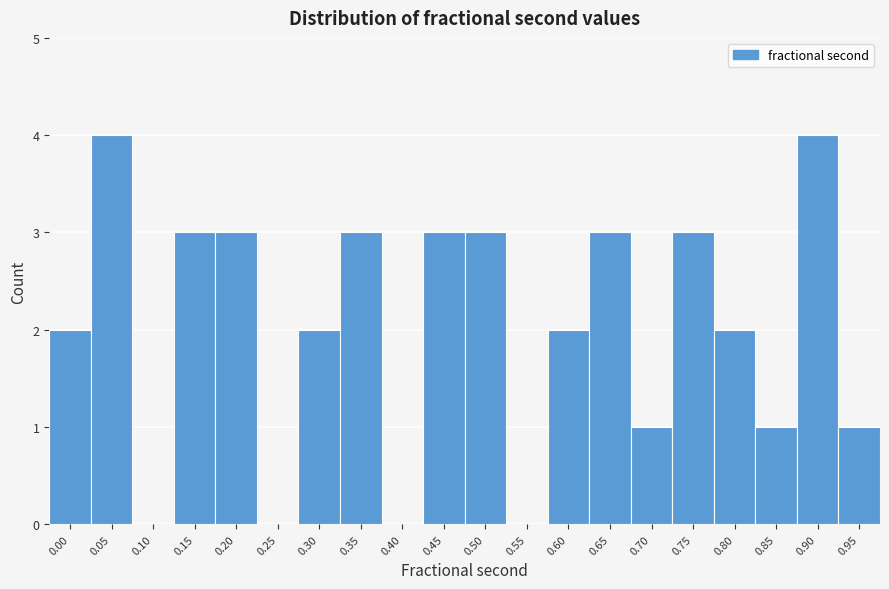

Reading left to right, what are all the values shown in this chart?

0.00=2	0.05=4	0.10=0	0.15=3	0.20=3	0.25=0	0.30=2	0.35=3	0.40=0	0.45=3	0.50=3	0.55=0	0.60=2	0.65=3	0.70=1	0.75=3	0.80=2	0.85=1	0.90=4	0.95=1